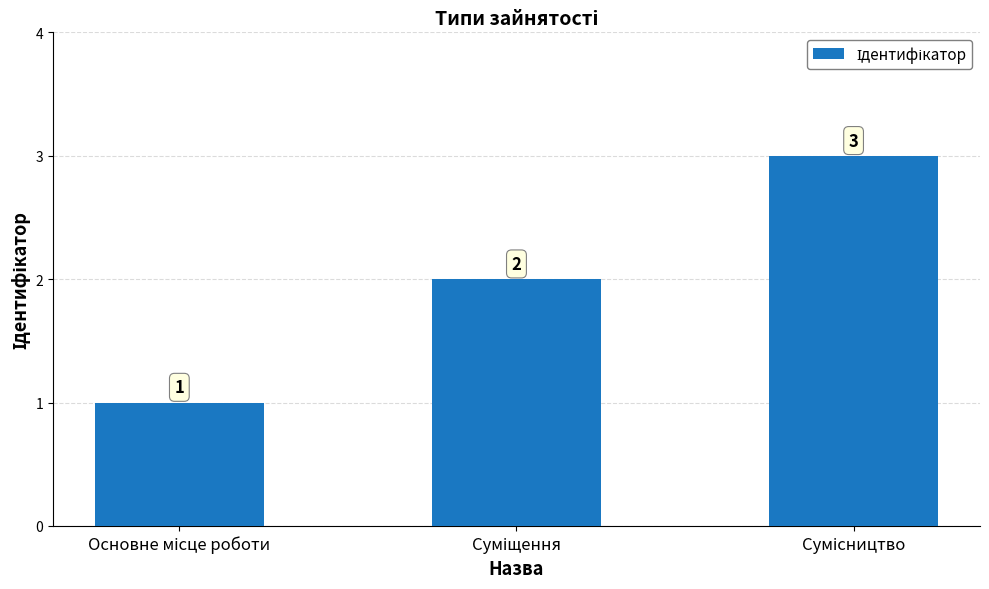

What is the value of the 1st bar from the left?

1